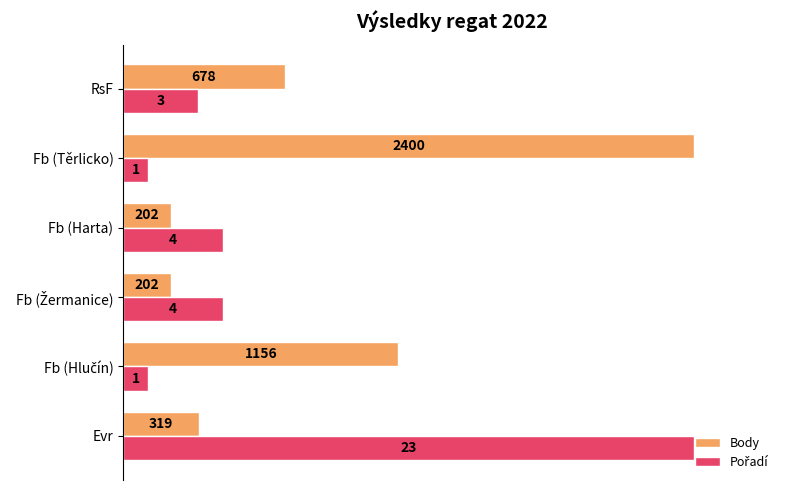

Count the number of data series in this chart.

2